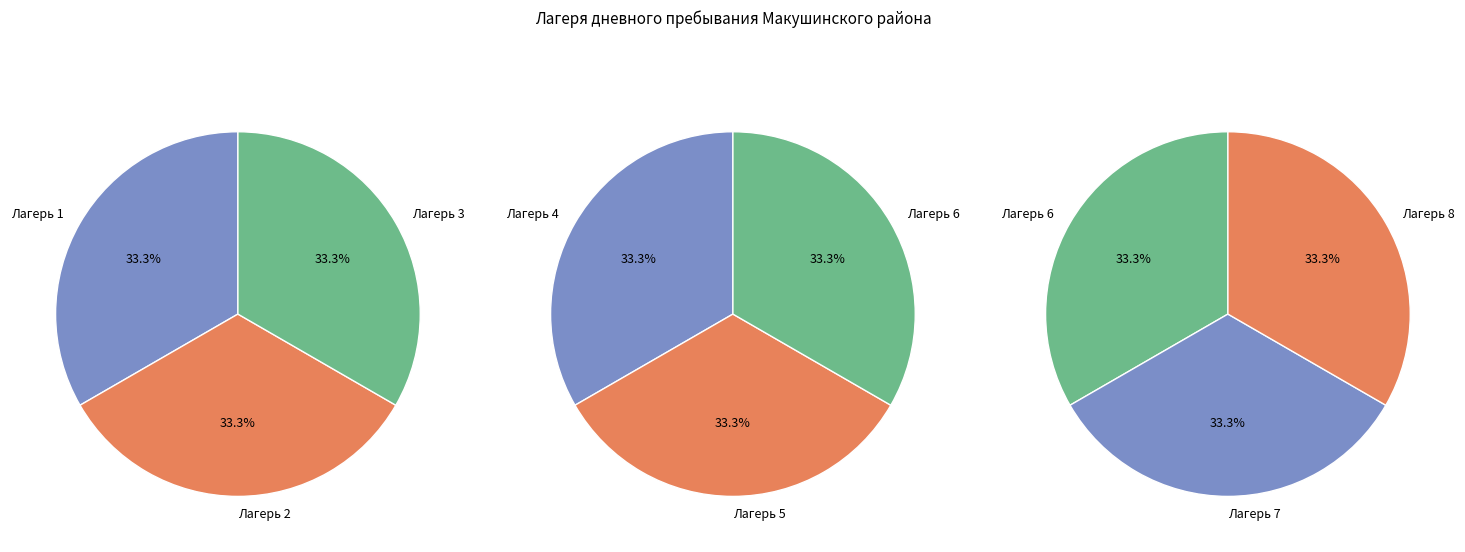

True or false: Лагерь 3 accounts for 1% of the total.

False